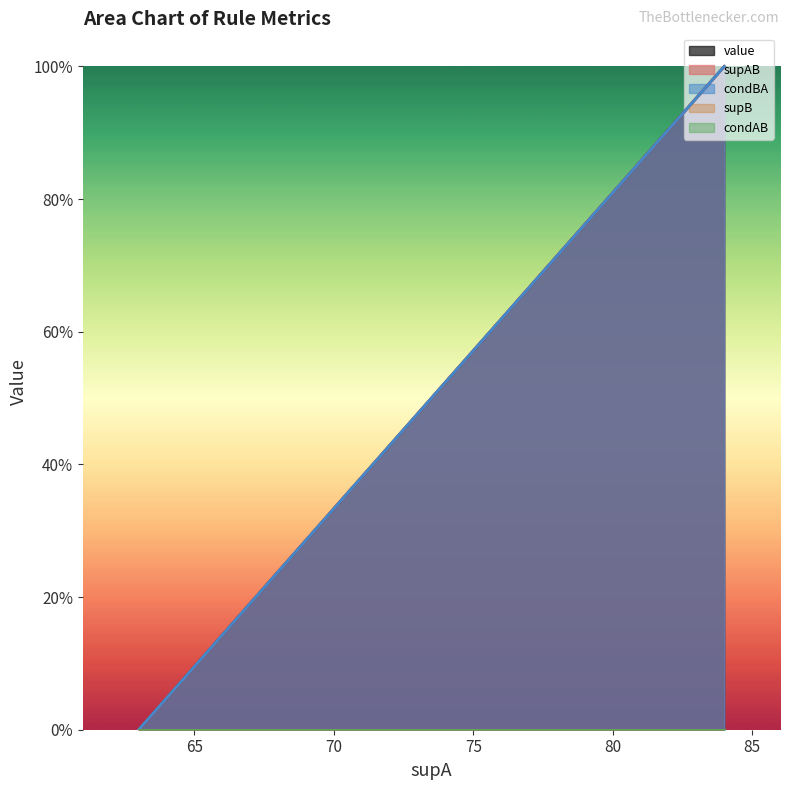

Is it true that value equals 1.0 at 84?

True